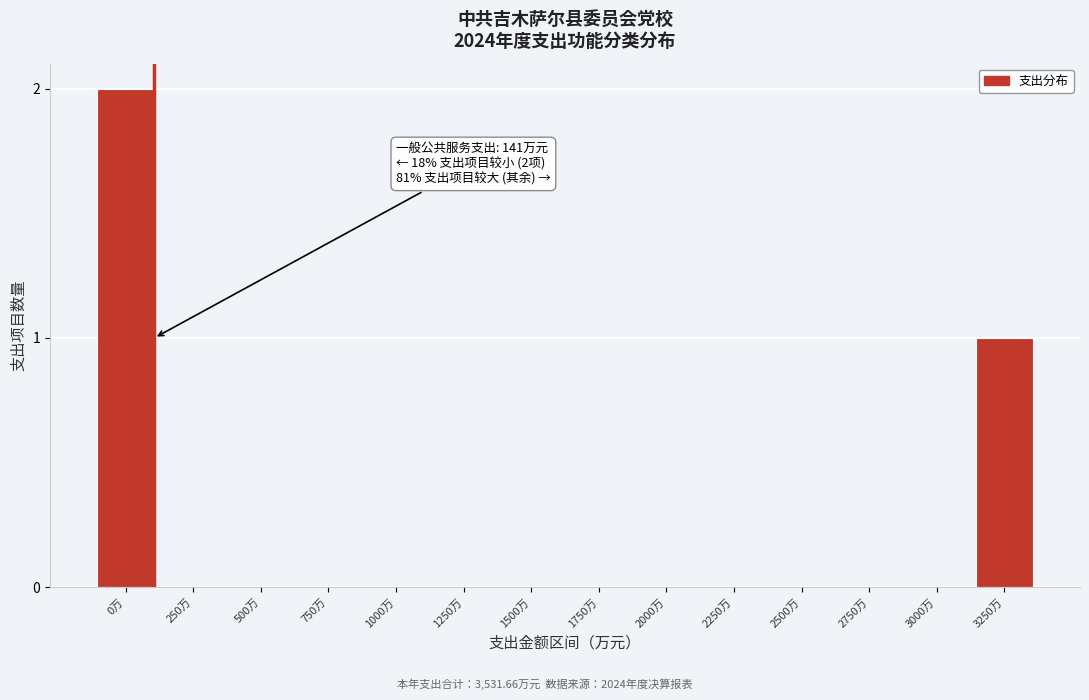

Reading left to right, what are all the values shown in this chart?

0万=2	250万=0	500万=0	750万=0	1000万=0	1250万=0	1500万=0	1750万=0	2000万=0	2250万=0	2500万=0	2750万=0	3000万=0	3250万=1